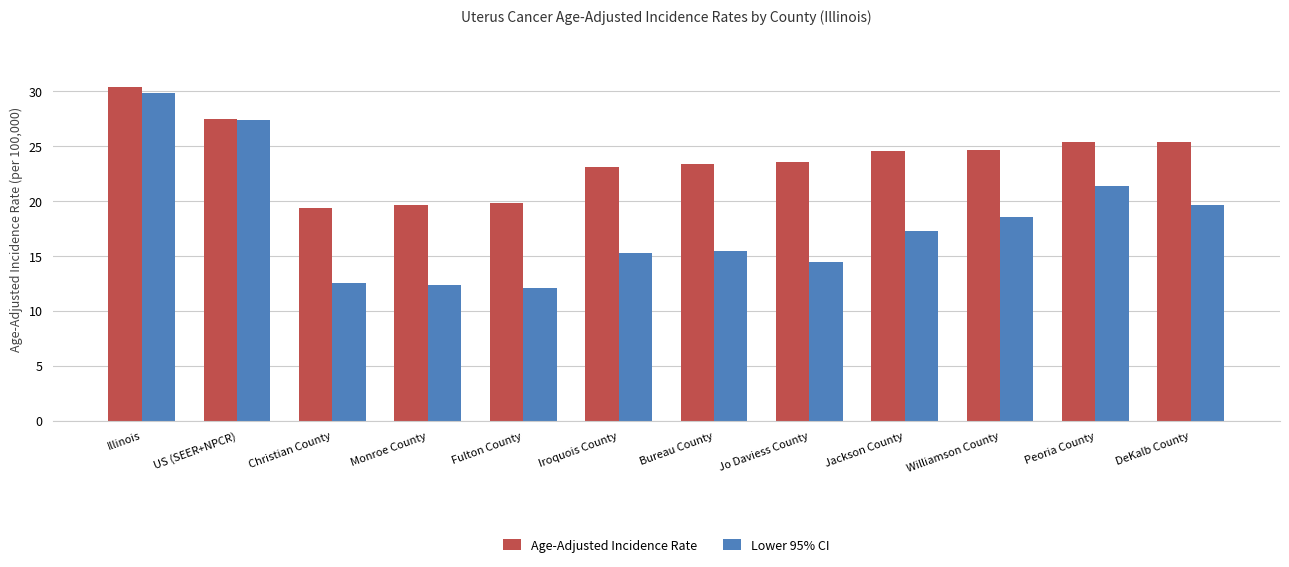

Rank the series at Monroe County from lowest to highest value.

Lower 95% CI, Age-Adjusted Incidence Rate